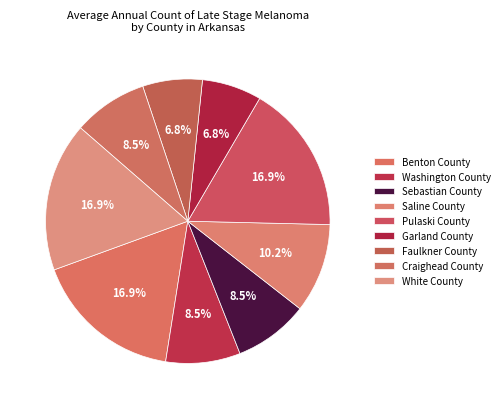

To the nearest percent, what is the average slice percentage?

11%